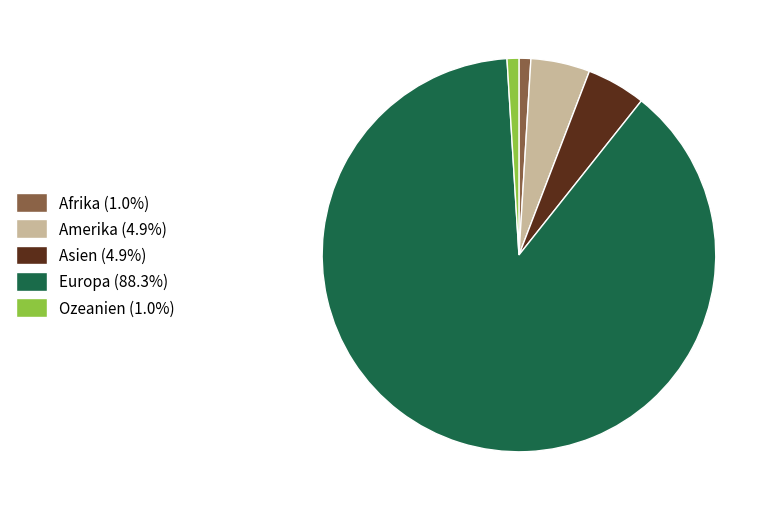

Do Afrika (1.0%) and Amerika (4.9%) together represent more than half of the pie?

No